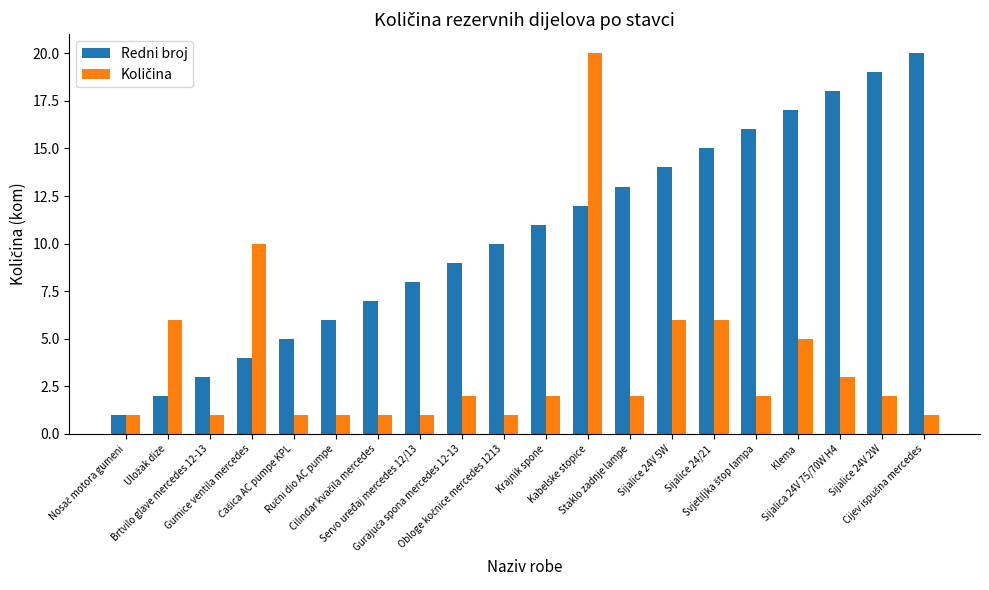

Are the bars horizontal?

No